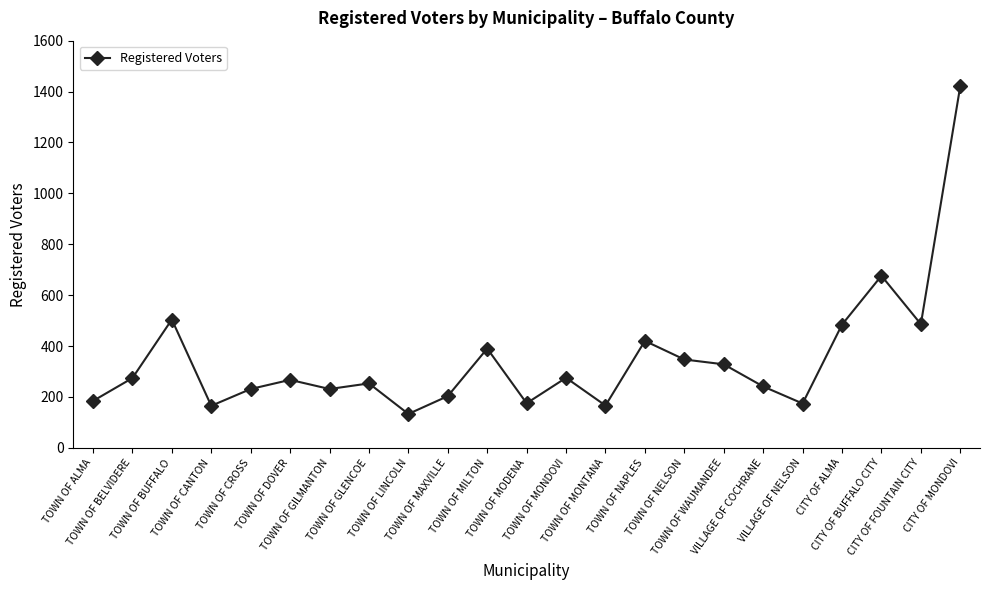

At which category does the data reach its first local valley?

TOWN OF CANTON